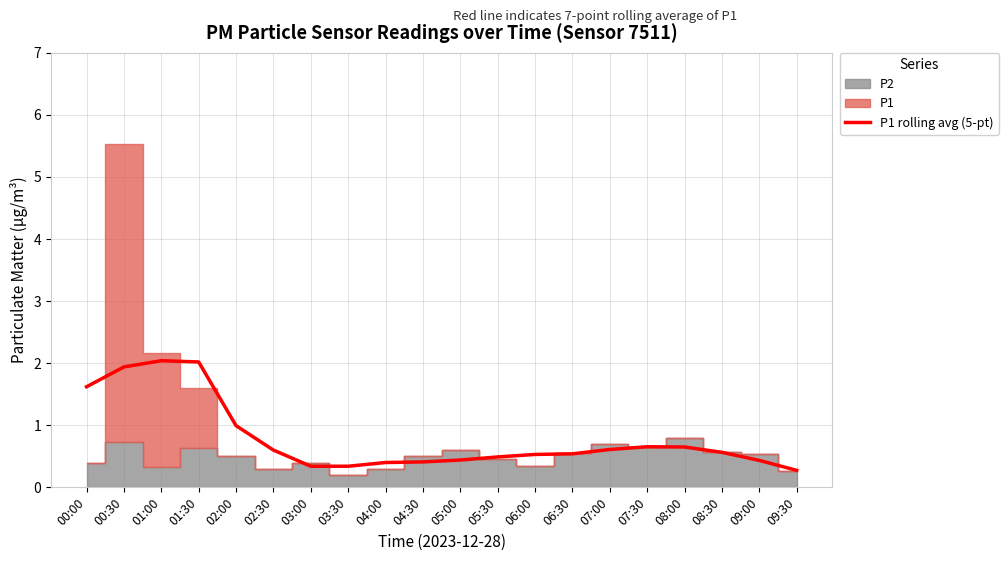

Reading left to right, what are all the values shown in this chart?

1.6	1.9	2.0	2.0	1.0	0.6	0.3	0.3	0.4	0.4	0.4	0.5	0.5	0.5	0.6	0.7	0.7	0.6	0.4	0.3